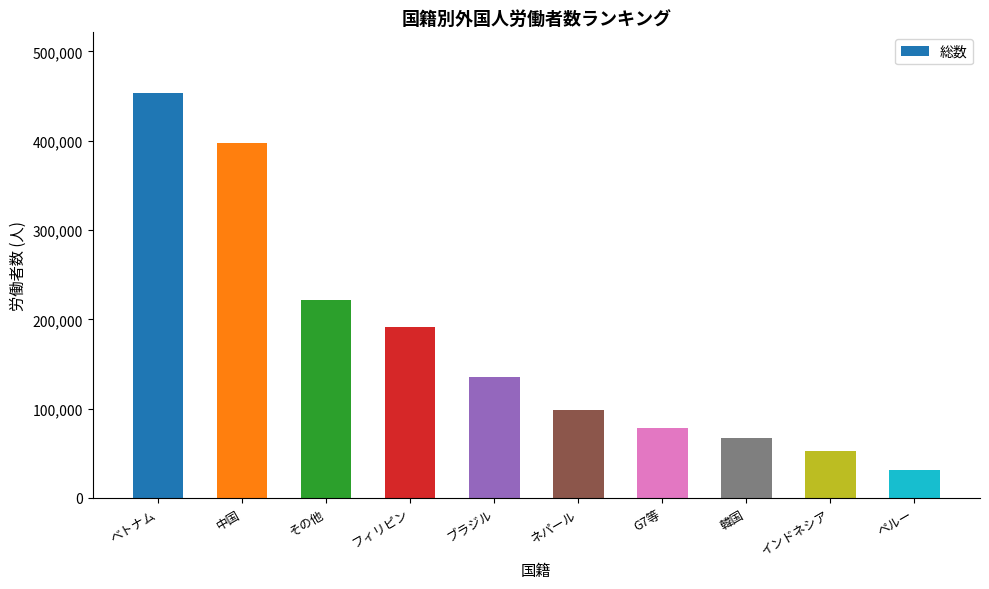

How many distinct data groups are displayed?

1